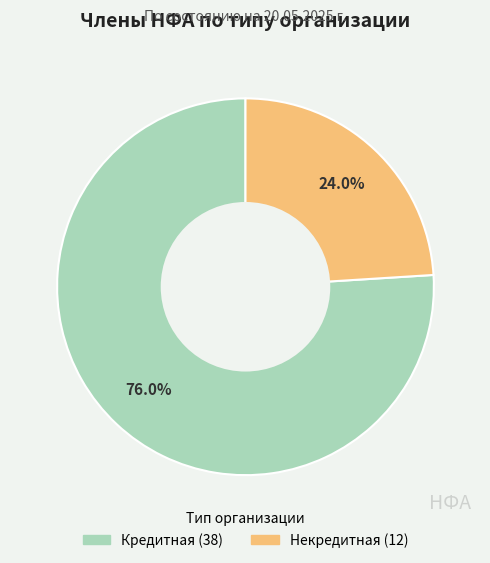

How many slices are in this pie chart?

2